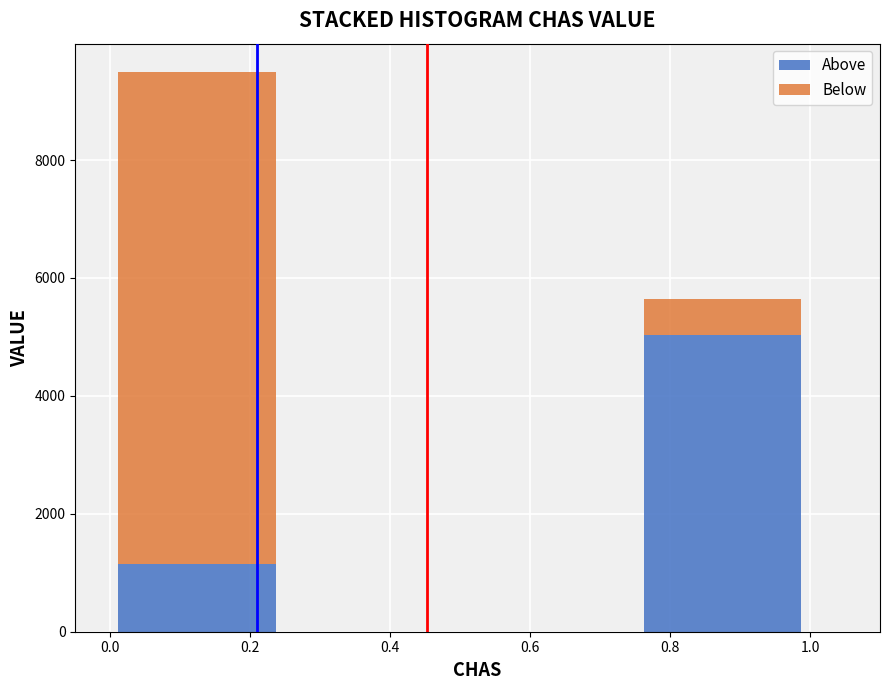

The value of Above at 0.4 is 0. True or false?

True